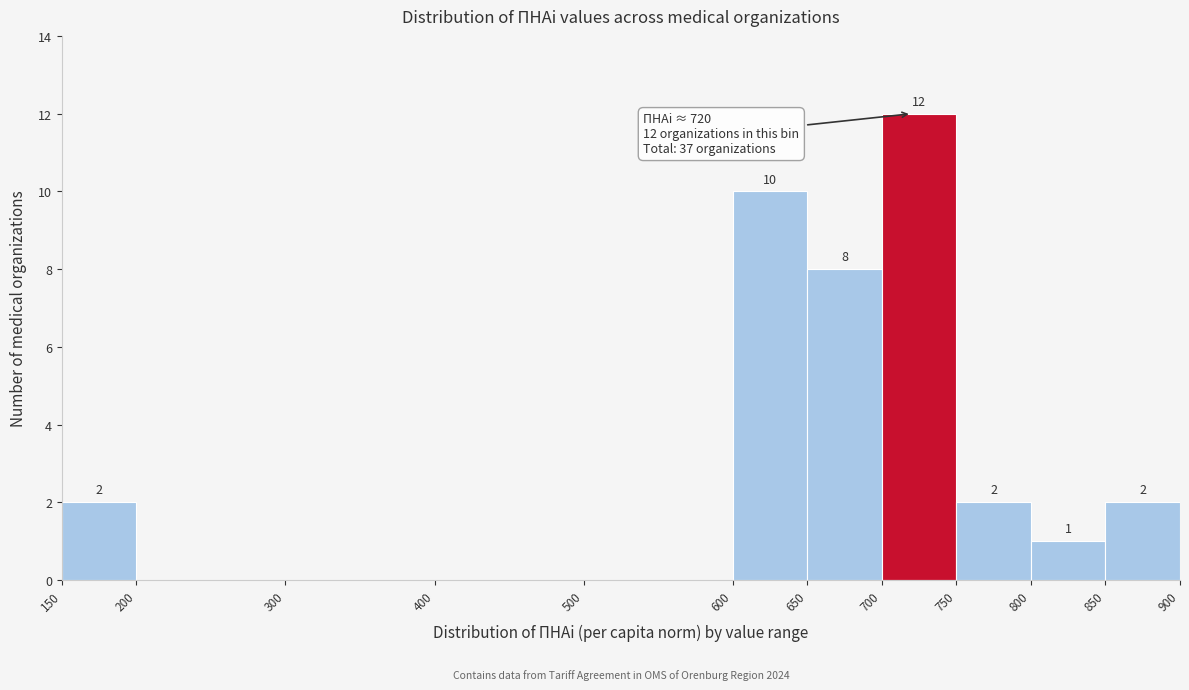

Over which range of the x-axis is the bar tallest?

700 to 750